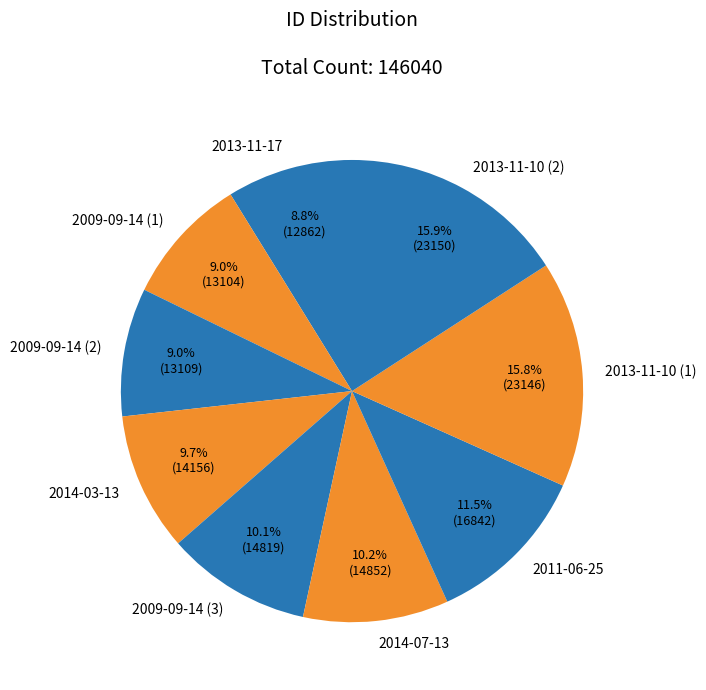

Do 2009-09-14 (2) and 2014-03-13 together represent more than half of the pie?

No